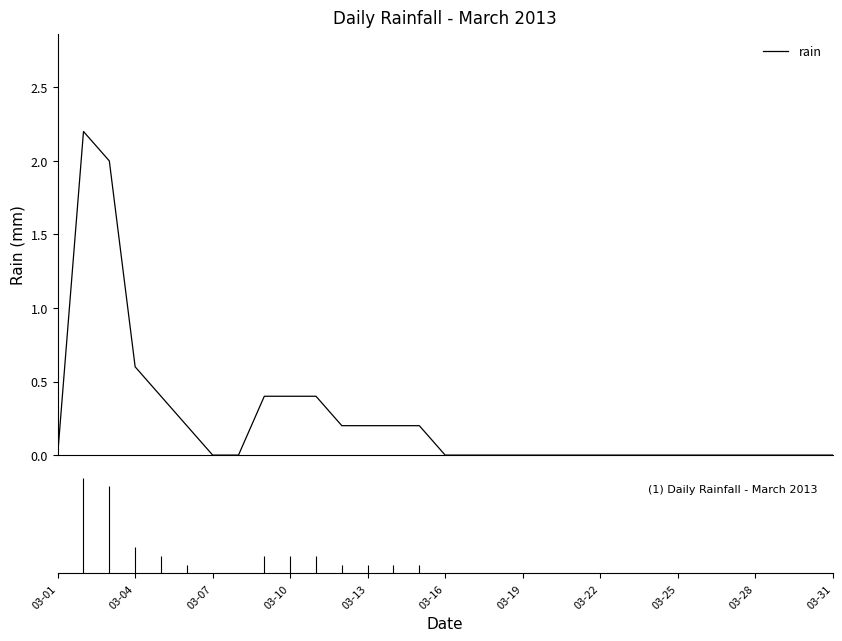

What is the greatest value displayed?

2.2